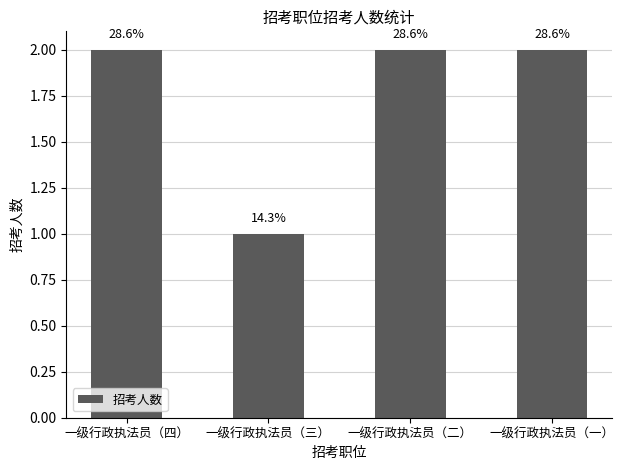

What position from the left is 一级行政执法员（三）?

2